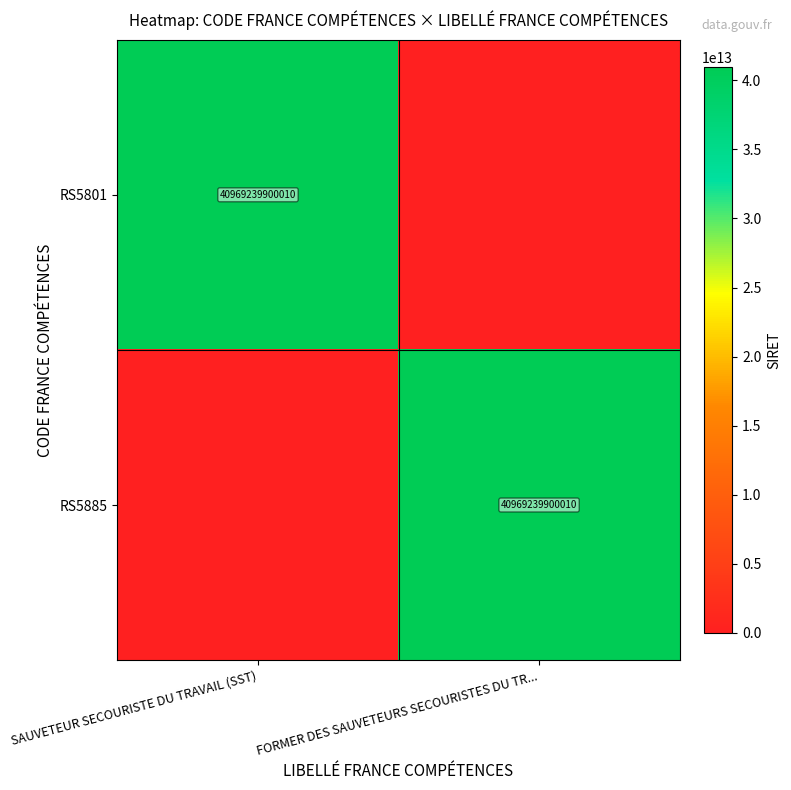

True or false: RS5801 has a value of 15903739323823 at SAUVETEUR SECOURISTE DU TRAVAIL (SST).

False